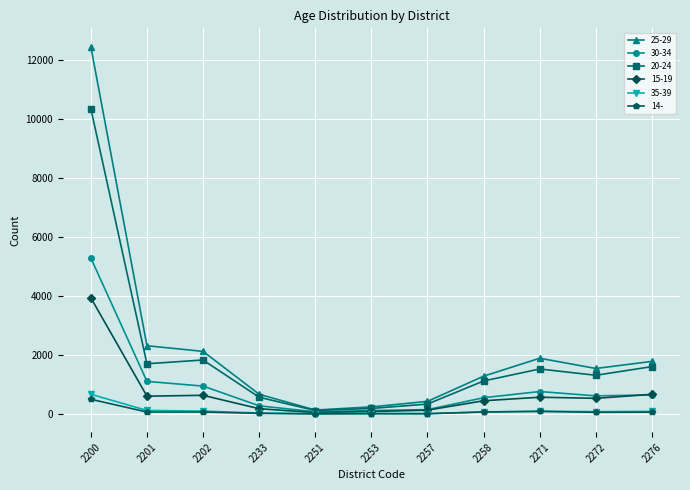

Read the 30-34 value at 2258, to the nearest 10.

560